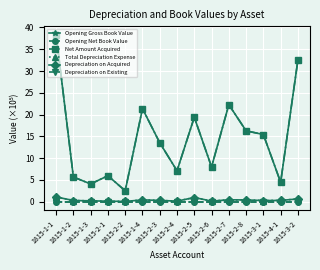

True or false: Total Depreciation Expense and Net Amount Acquired cross at least once.

False